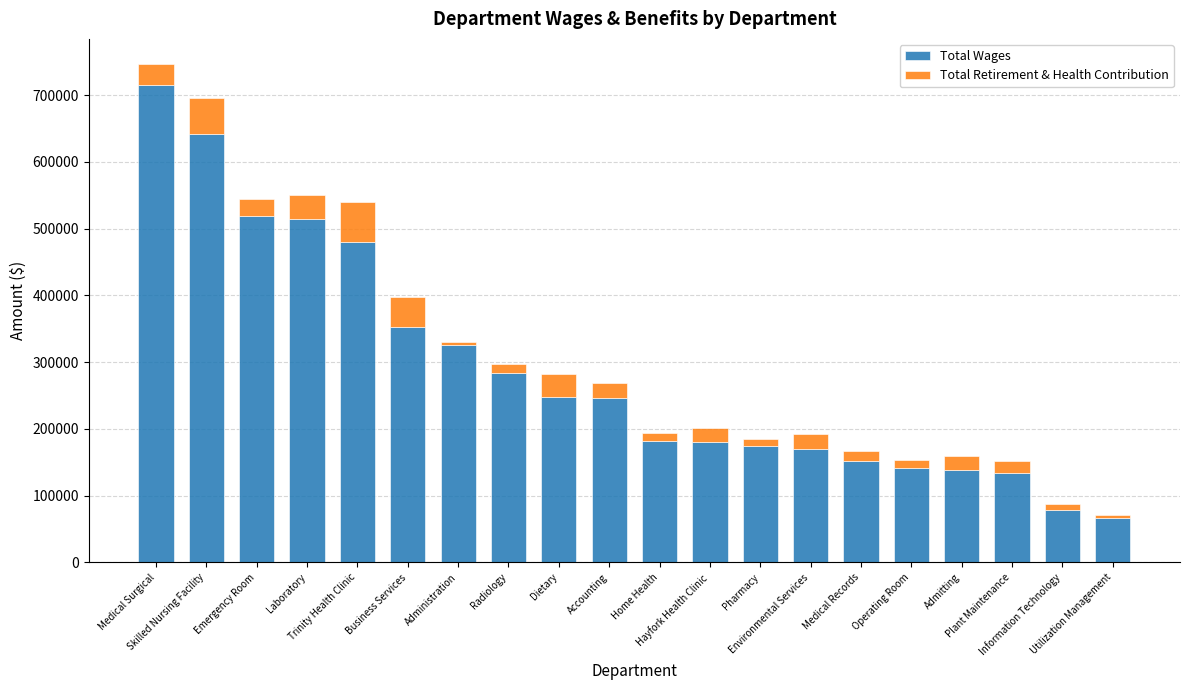

What is the lowest value of the Total Wages series?

67117